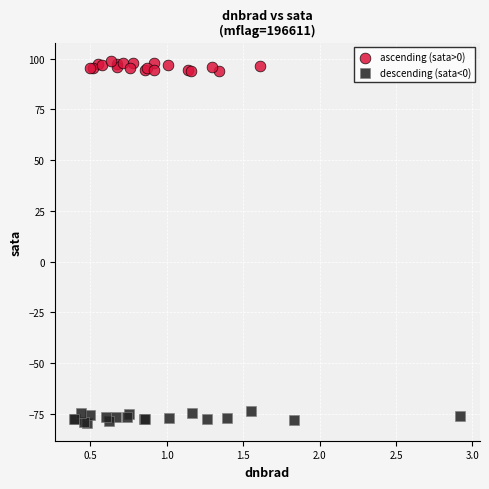

Which series reaches the minimum Y coordinate?

descending (sata<0)